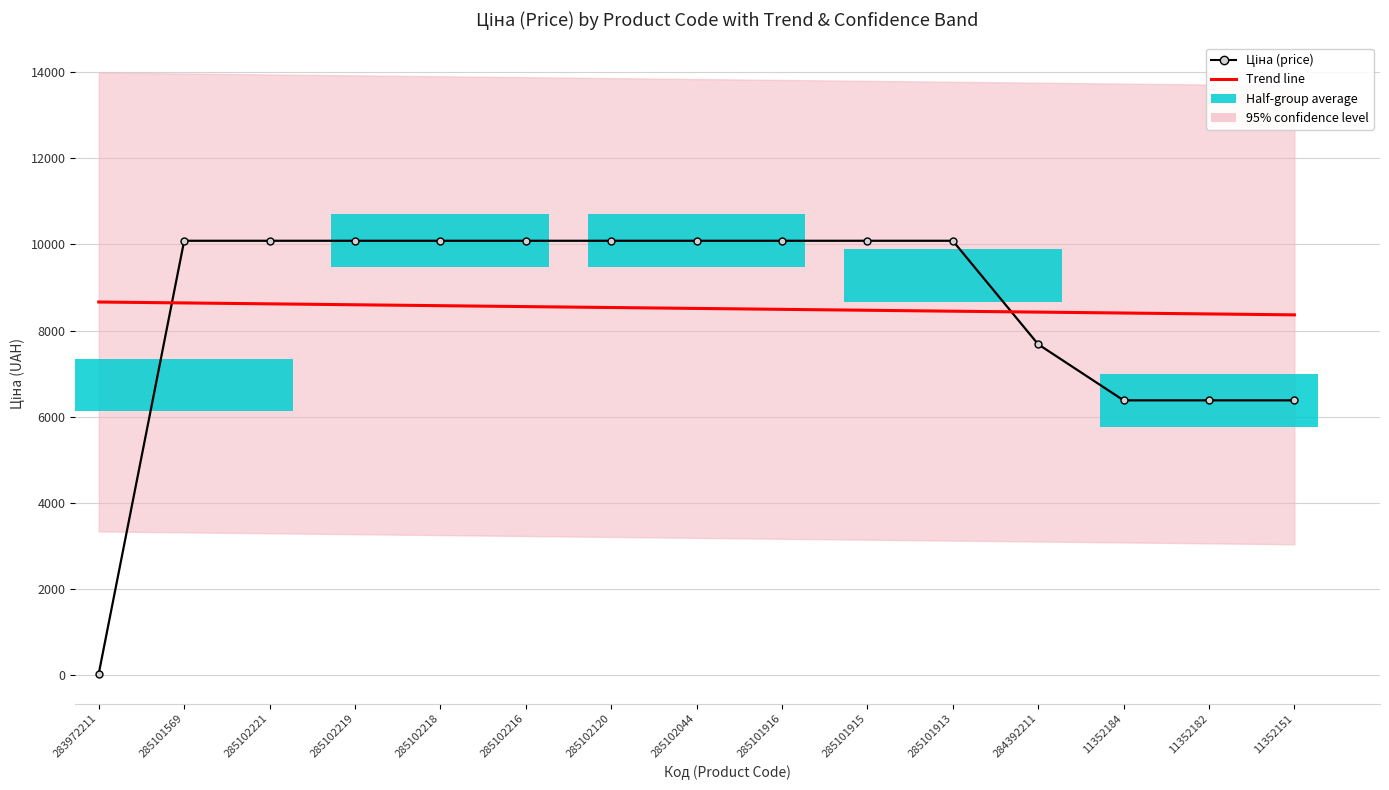

The value of Ціна (price) at 284392211 is 2641.4. True or false?

False